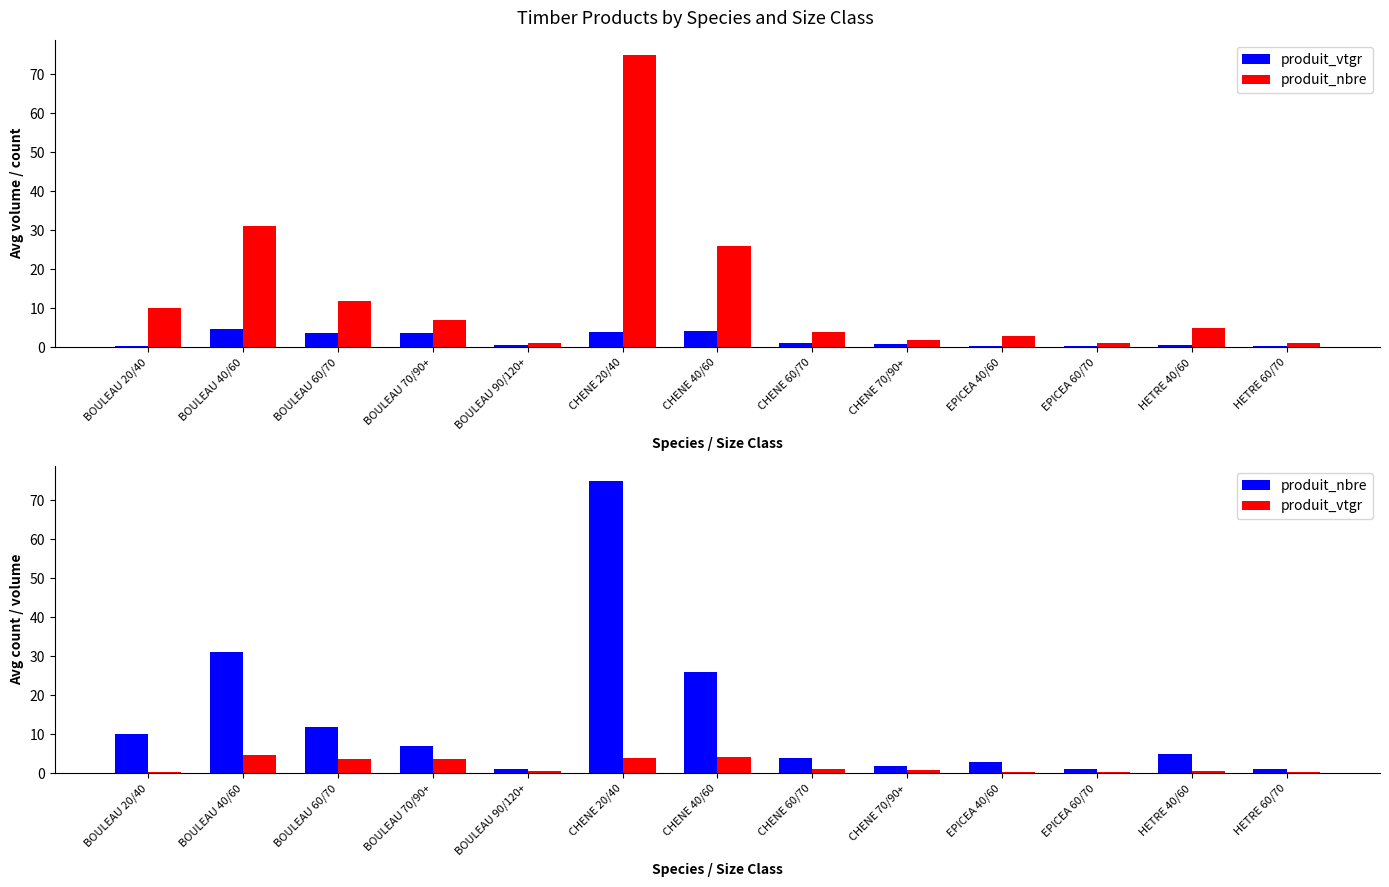

Which has a higher value, HETRE 60/70 or CHENE 40/60?

CHENE 40/60